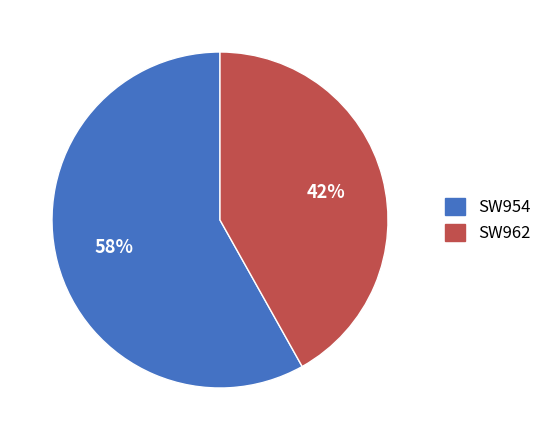

Approximately how many times larger is the value at SW954 compared to SW962?

1.4